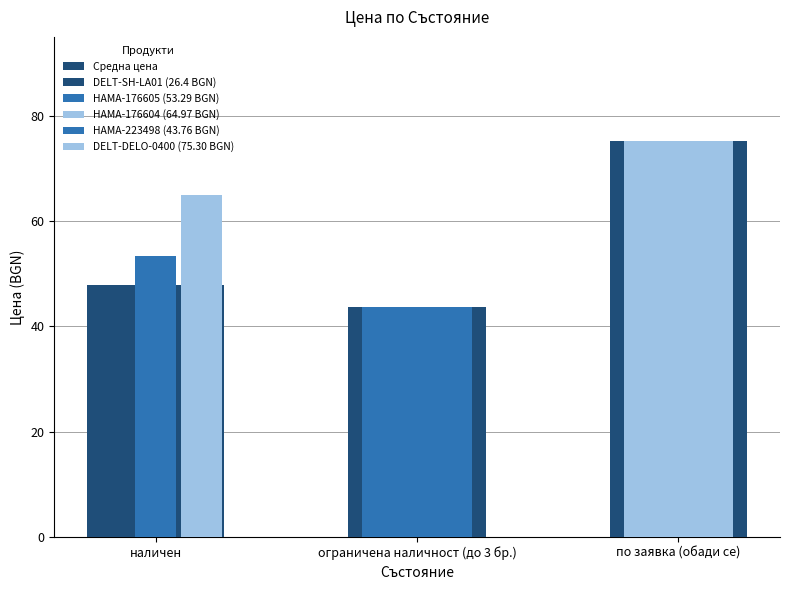

How many values are below 47?

1